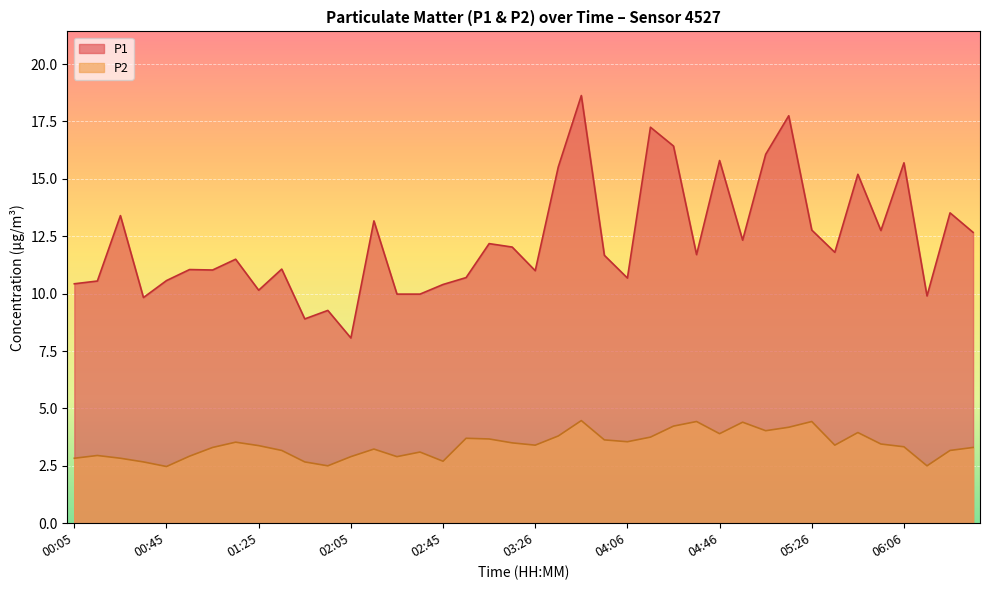

Which label corresponds to the smallest value in the chart?

00:45